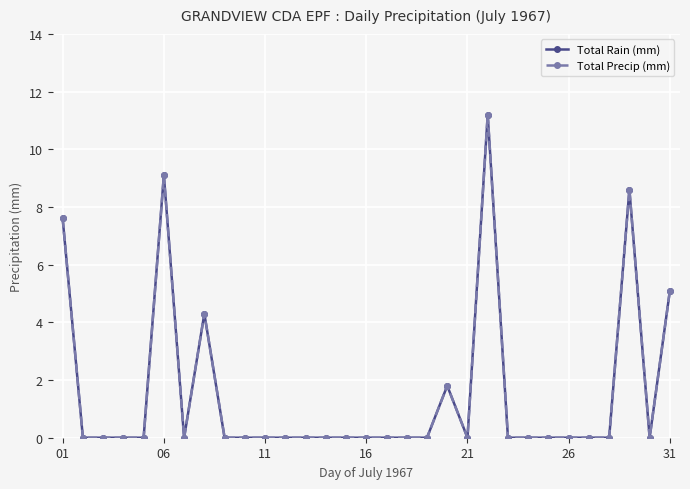

What is the average value of the Total Precip (mm) series?

1.5